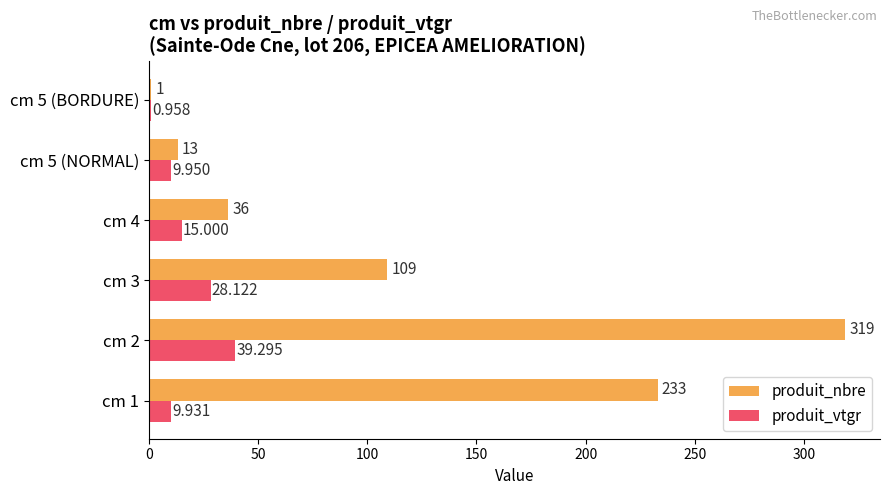

Count the number of data series in this chart.

2